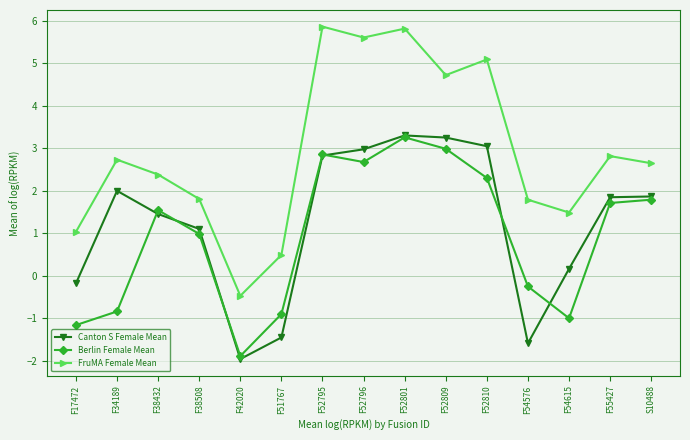

Which series has the widest spread of values?

FruMA Female Mean